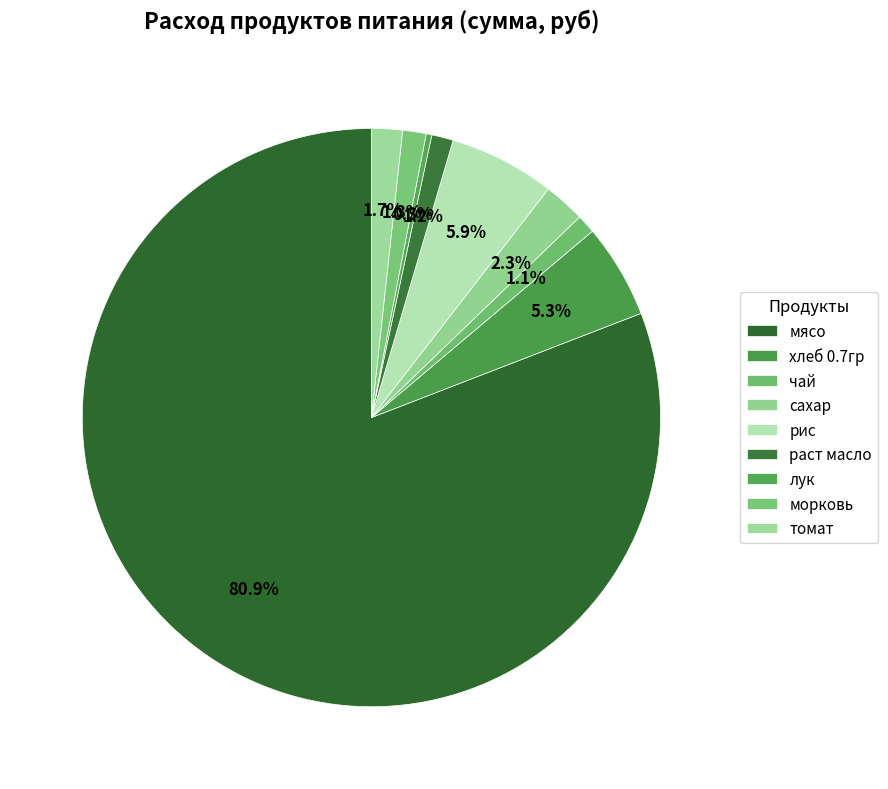

True or false: морковь accounts for 1% of the total.

True